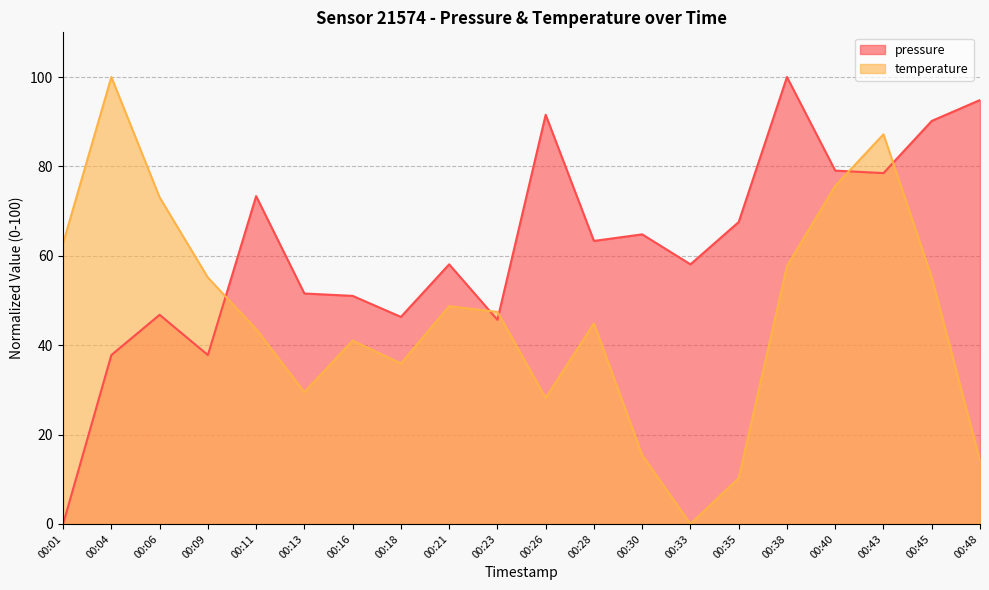

At which label is temperature closest to 50?

00:21